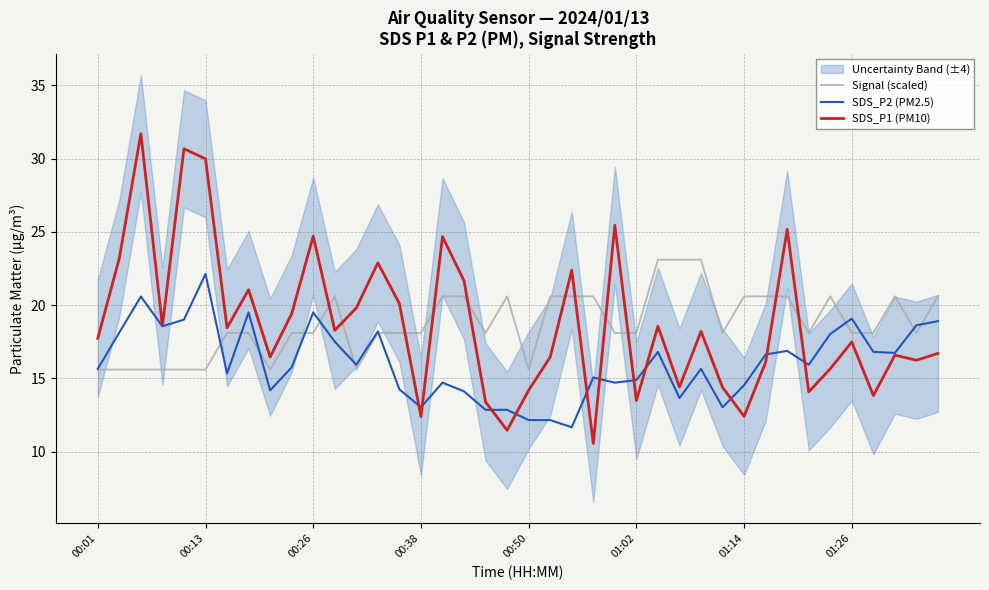

Which series has the largest total across all categories?

Signal (scaled)